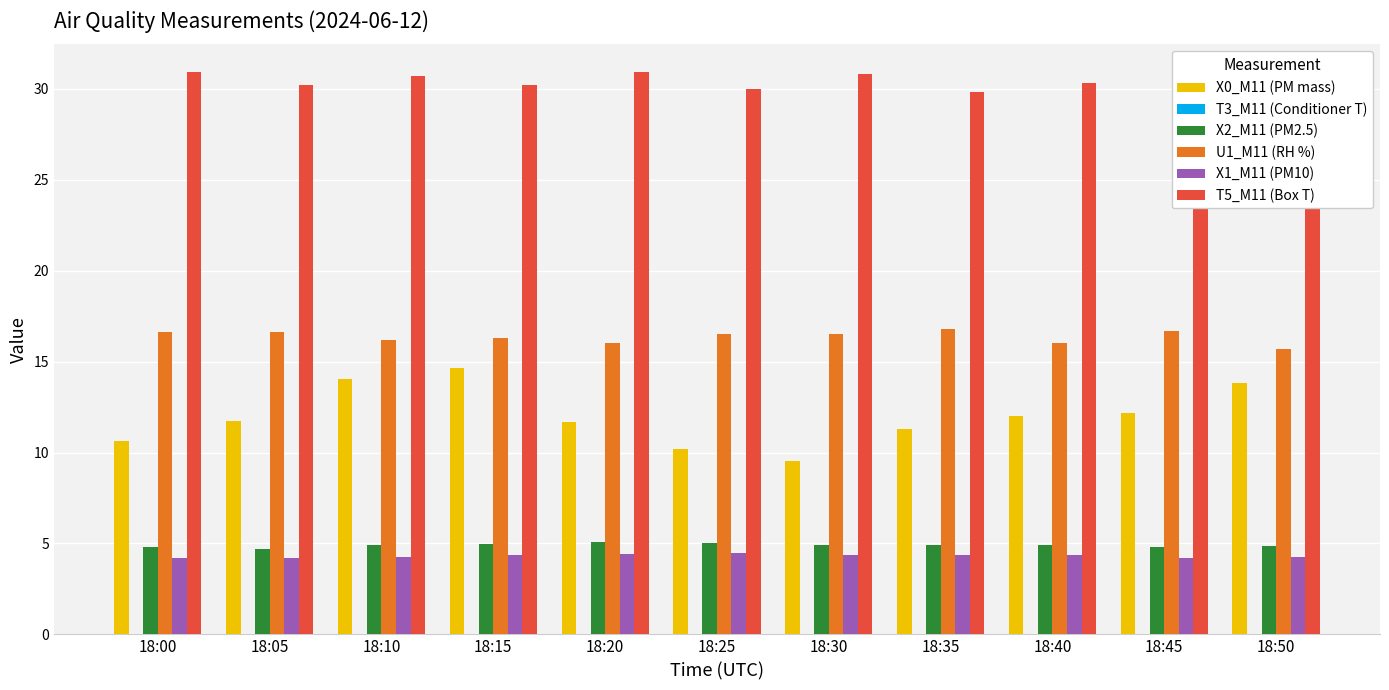

What is the sum of the X2_M11 (PM2.5) values at 18:30 and 18:25?

10.0